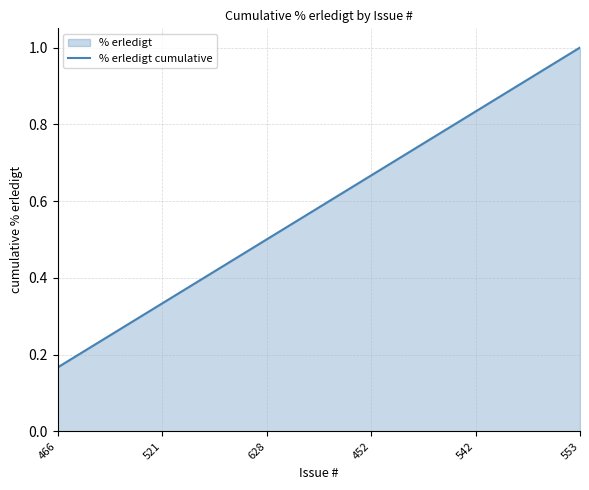

What is the value of the 2nd point from the left?

0.3